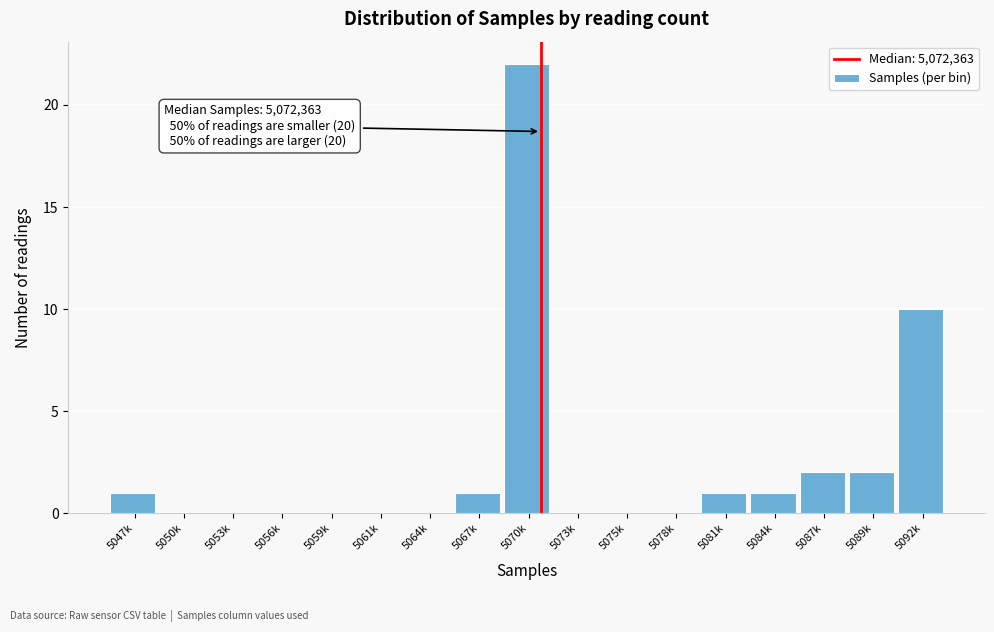

Reading right to left, what are all the values shown in this chart?

5092k=10	5089k=2	5087k=2	5084k=1	5081k=1	5078k=0	5075k=0	5073k=0	5070k=22	5067k=1	5064k=0	5061k=0	5059k=0	5056k=0	5053k=0	5050k=0	5047k=1